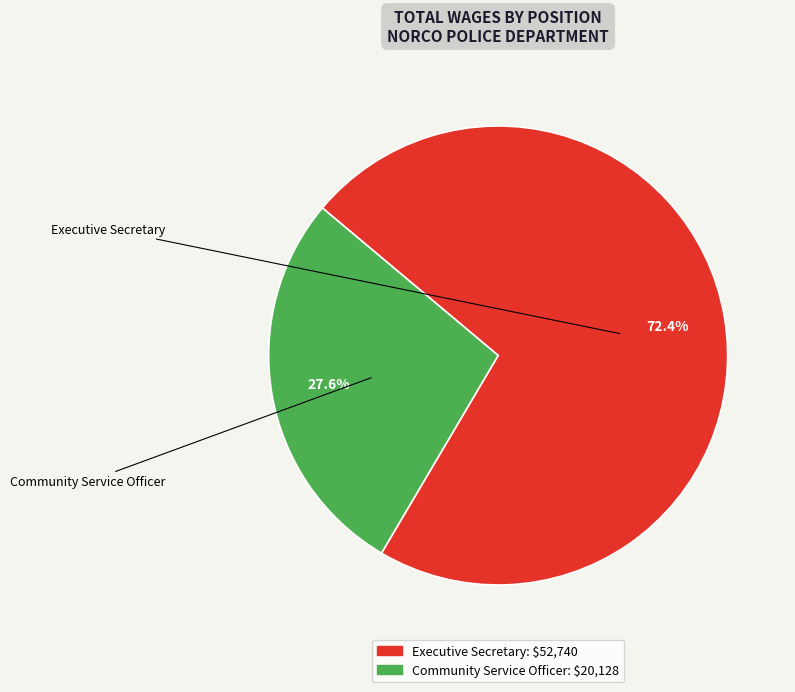

Combined, what portion of the pie is Executive Secretary and Community Service Officer?

100.0%